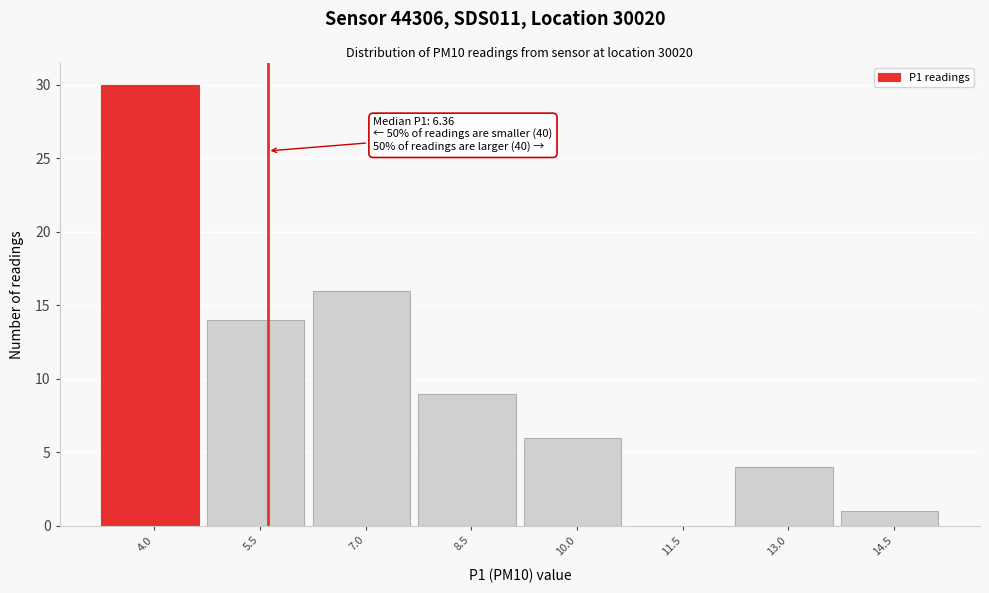

Reading left to right, list all the values displayed in this chart.

4.0=30	5.5=14	7.0=16	8.5=9	10.0=6	11.5=0	13.0=4	14.5=1